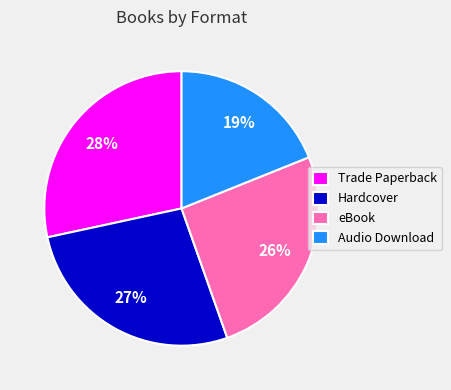

To the nearest percent, what is the combined percentage of Audio Download and Trade Paperback?

47%